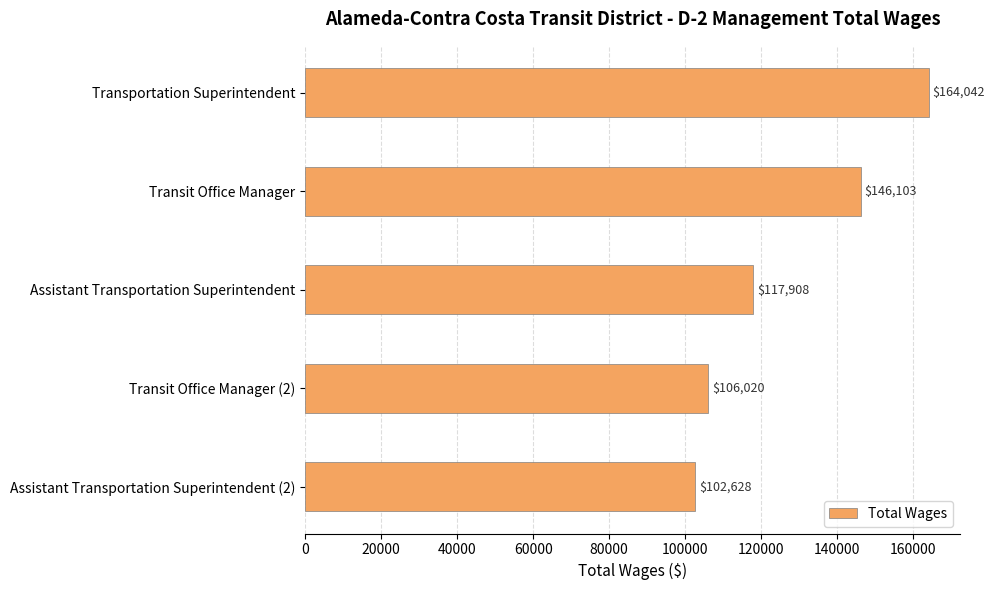

How many bars are there in total?

5